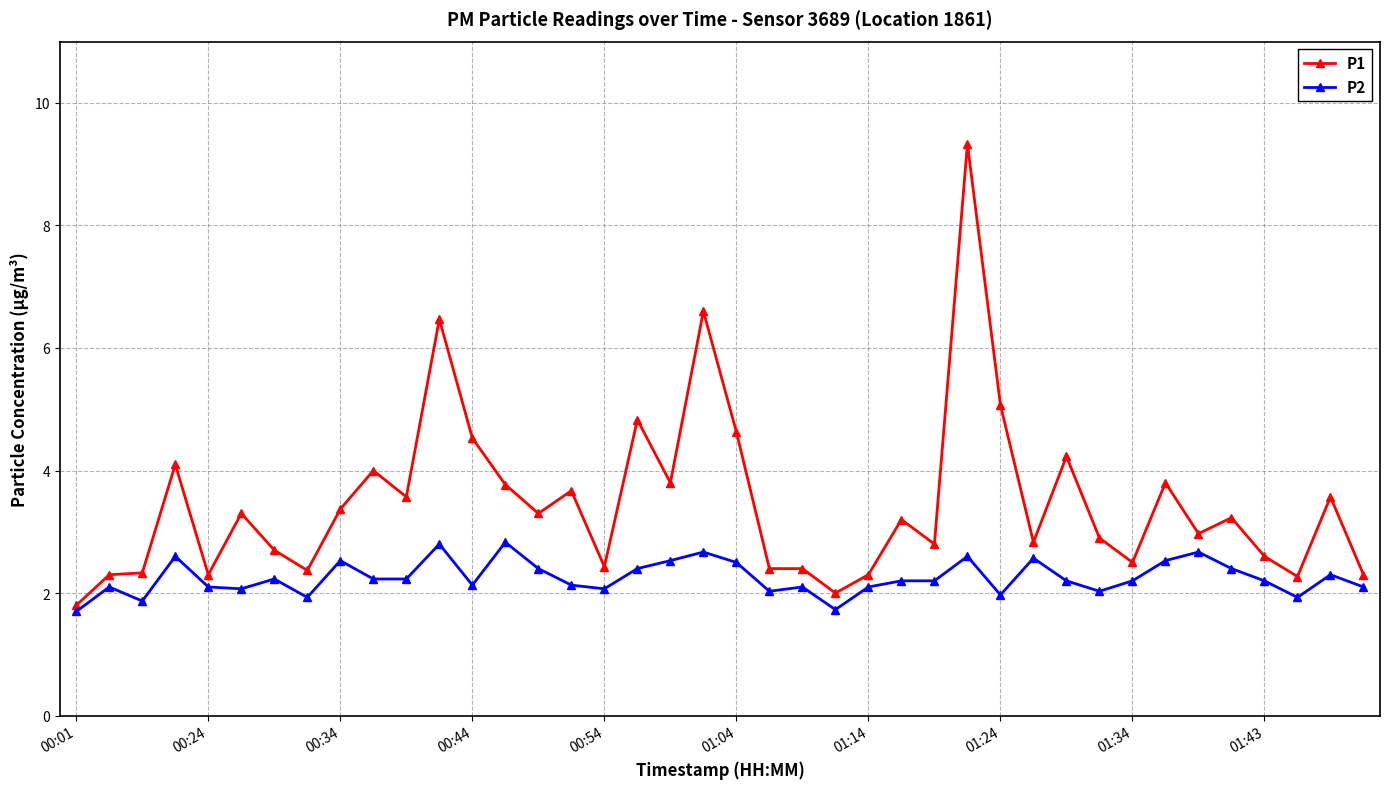

Which series has the largest total across all categories?

P1